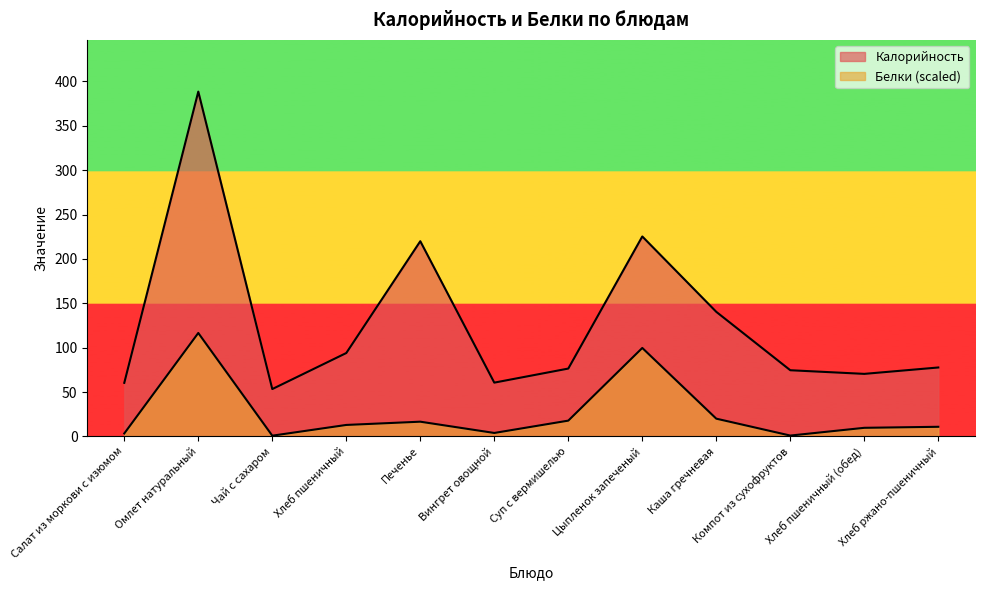

How many interior local peaks does the Белки series have?

3